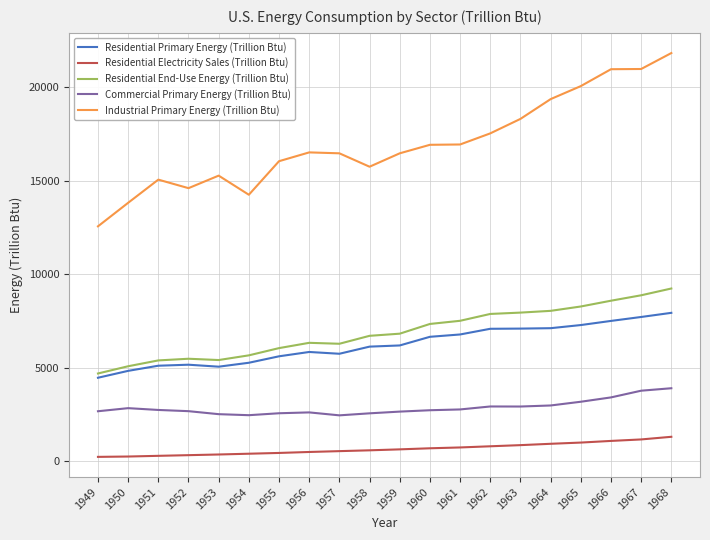

What is the minimum value shown in the chart?

227.9